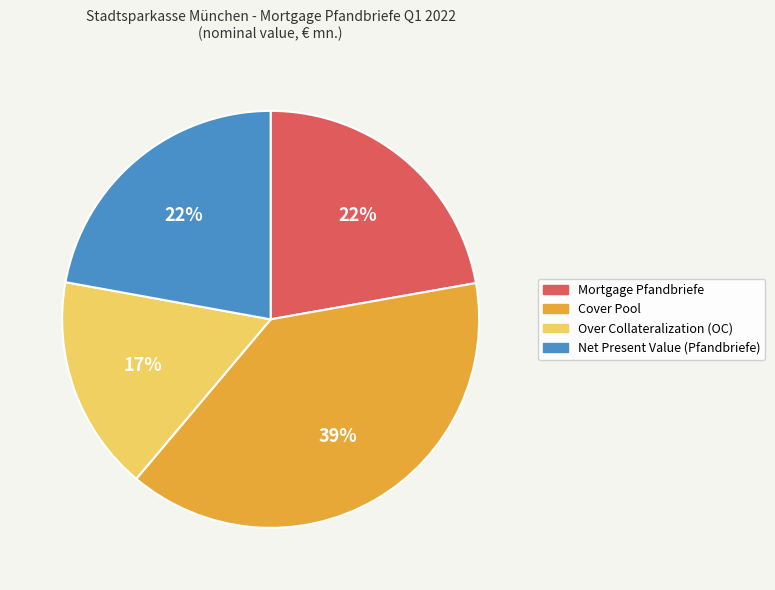

What percentage is the Net Present Value (Pfandbriefe) slice, to the nearest percent?

22%